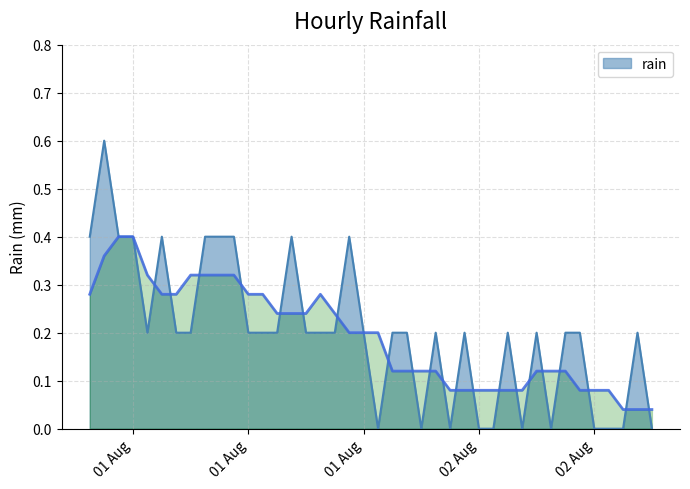

List the labels in order of value, smallest first.

2023-08-01 20:00, 2023-08-01 23:00, 2023-08-02 01:00, 2023-08-02 03:00, 2023-08-02 04:00, 2023-08-02 06:00, 2023-08-02 08:00, 2023-08-02 11:00, 2023-08-02 12:00, 2023-08-02 13:00, 2023-08-02 15:00, 2023-08-01 04:00, 2023-08-01 06:00, 2023-08-01 07:00, 2023-08-01 11:00, 2023-08-01 12:00, 2023-08-01 13:00, 2023-08-01 15:00, 2023-08-01 16:00, 2023-08-01 17:00, 2023-08-01 19:00, 2023-08-01 21:00, 2023-08-01 22:00, 2023-08-02 00:00, 2023-08-02 02:00, 2023-08-02 05:00, 2023-08-02 07:00, 2023-08-02 09:00, 2023-08-02 10:00, 2023-08-02 14:00, 2023-08-01 00:00, 2023-08-01 02:00, 2023-08-01 03:00, 2023-08-01 05:00, 2023-08-01 08:00, 2023-08-01 09:00, 2023-08-01 10:00, 2023-08-01 14:00, 2023-08-01 18:00, 2023-08-01 01:00